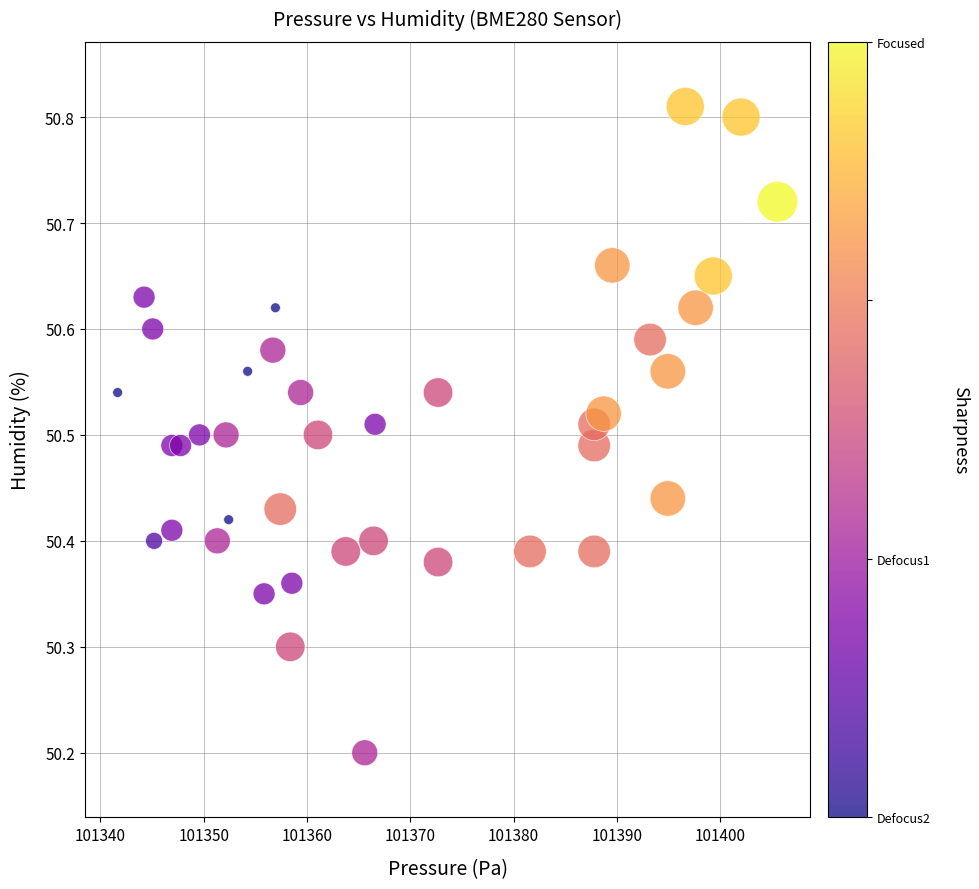

What Y value in the scatter plot is closest to 50?

50.2